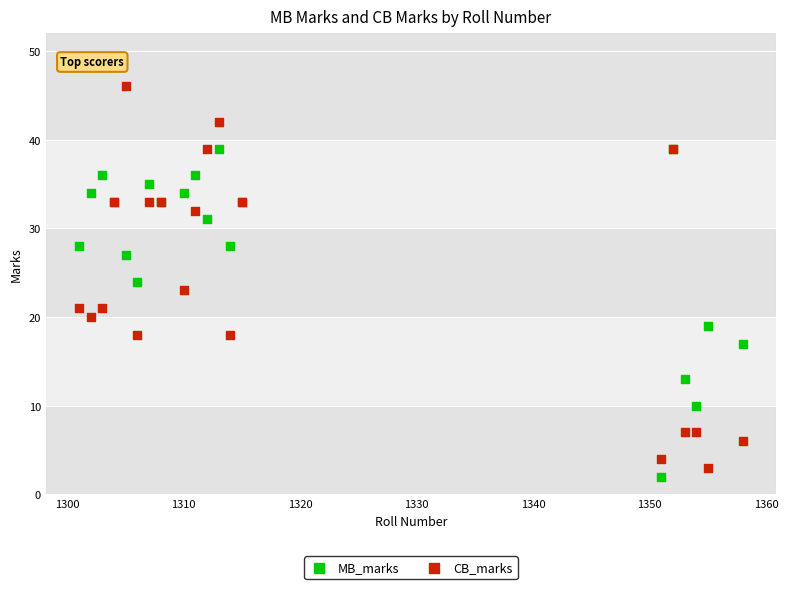

Which series has the widest spread of Y values?

CB_marks